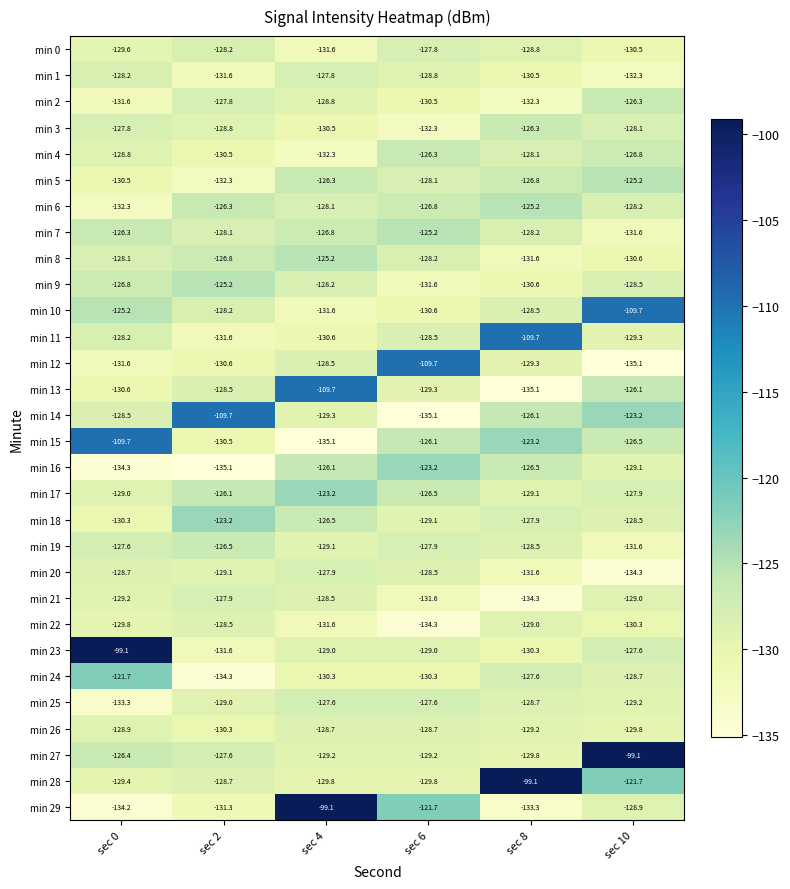

Between sec 0 and sec 8, which series saw the biggest shift?

min 23